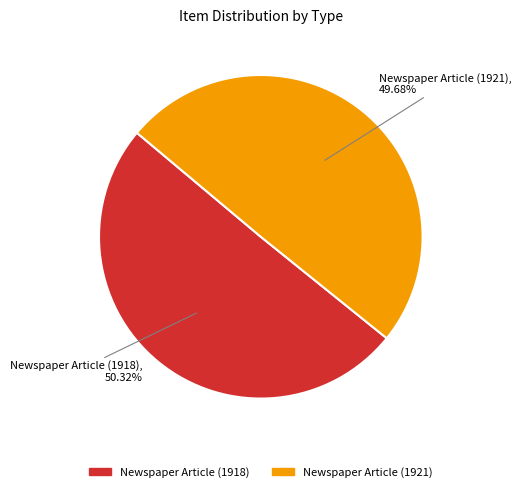

To the nearest percent, what is the average slice percentage?

50%